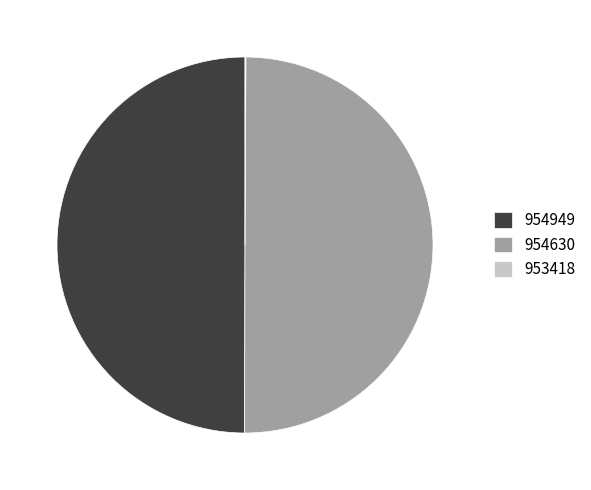

Combined, do 954630 and 954949 account for over 50%?

Yes